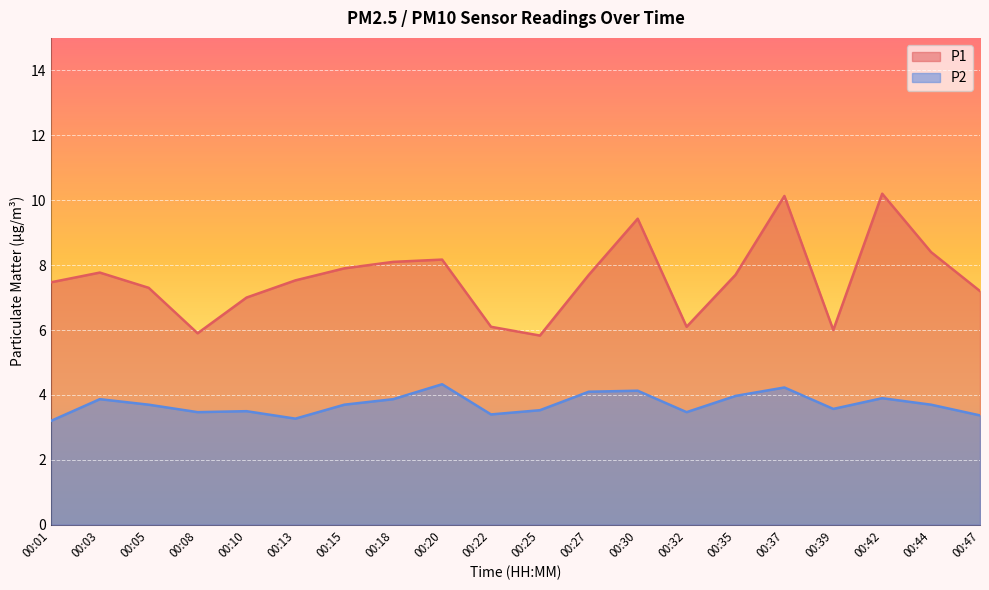

Rank the series by their maximum value, from lowest to highest.

P2, P1